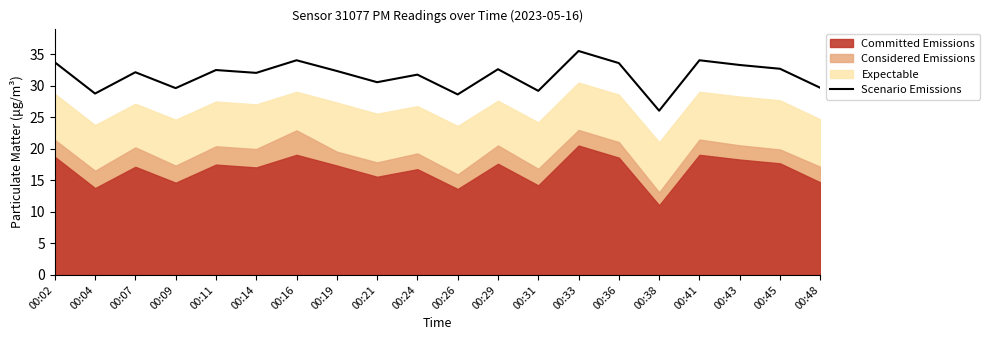

What is the change in value from 00:16 to 00:21?

-3.5